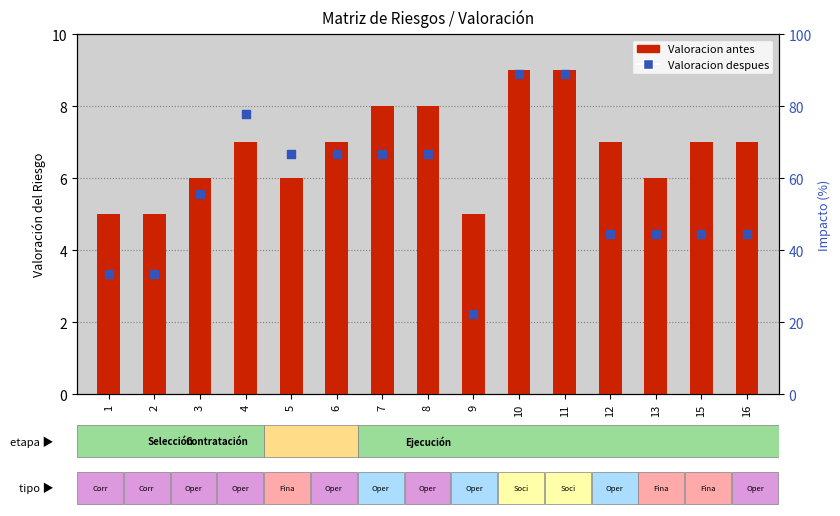

Which series has the largest total across all categories?

Valoracion despues